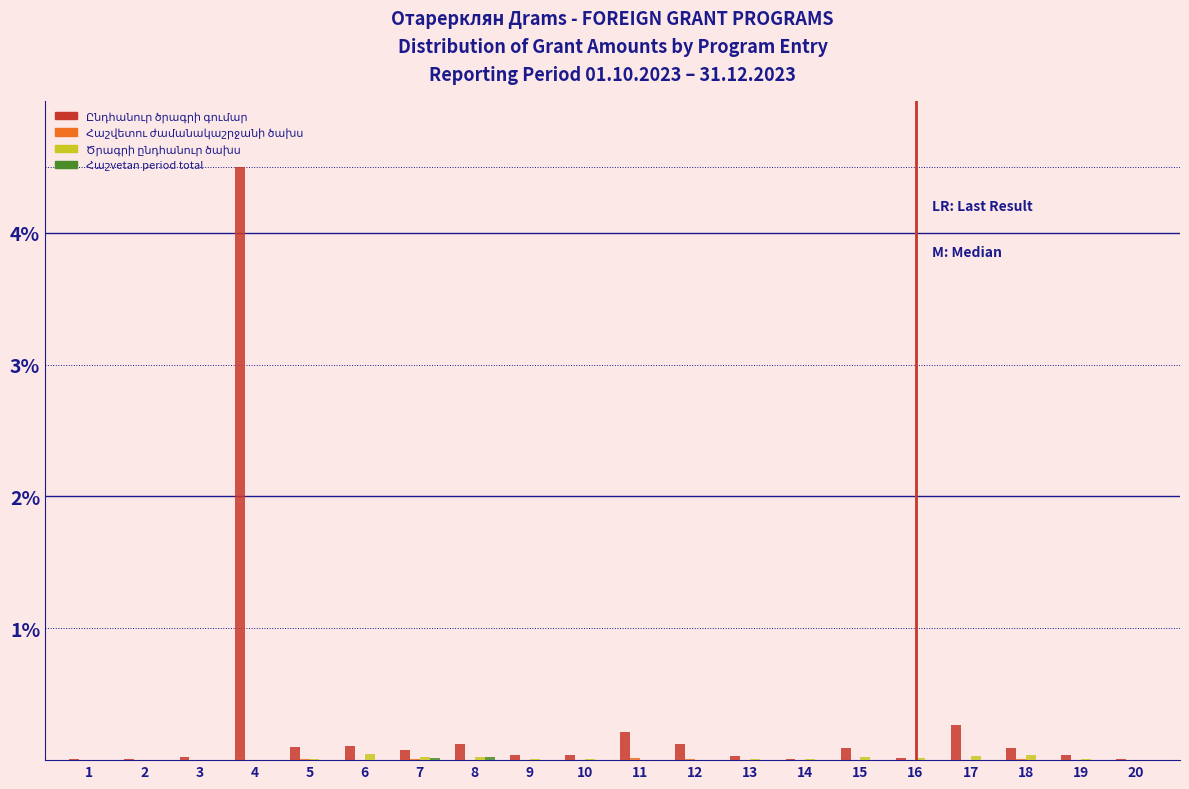

Which label corresponds to the largest value in the chart?

4